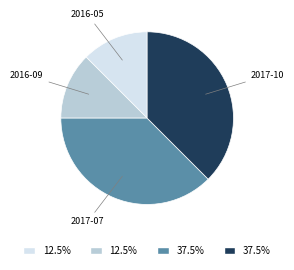

Is there any slice that represents more than half of the pie?

No